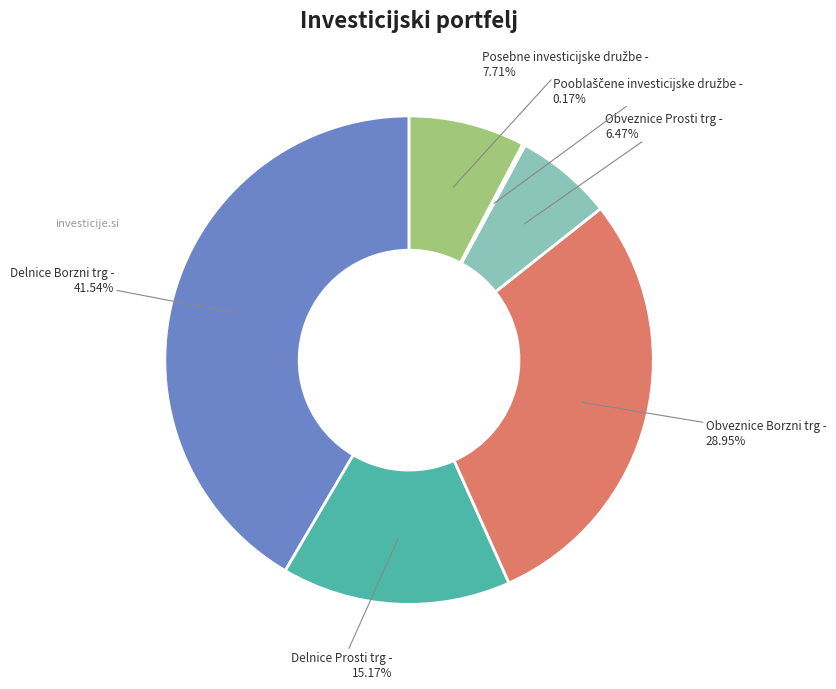

Is there a majority slice in this chart?

No